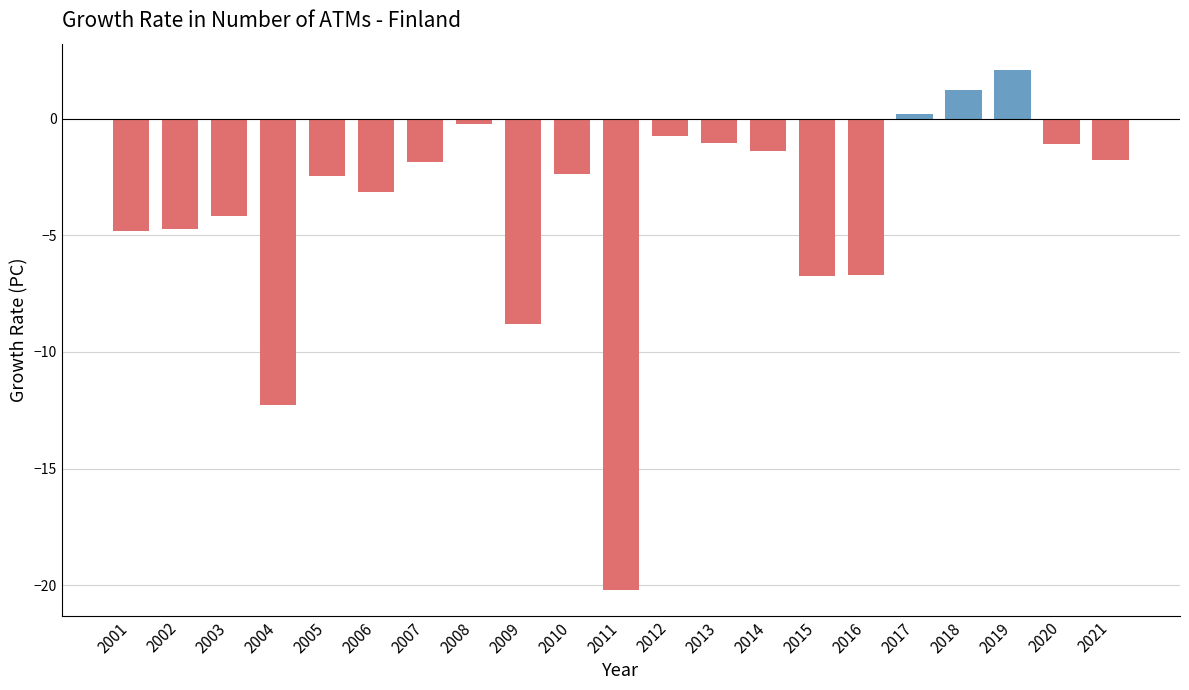

Which category has the highest value across all series?

2019